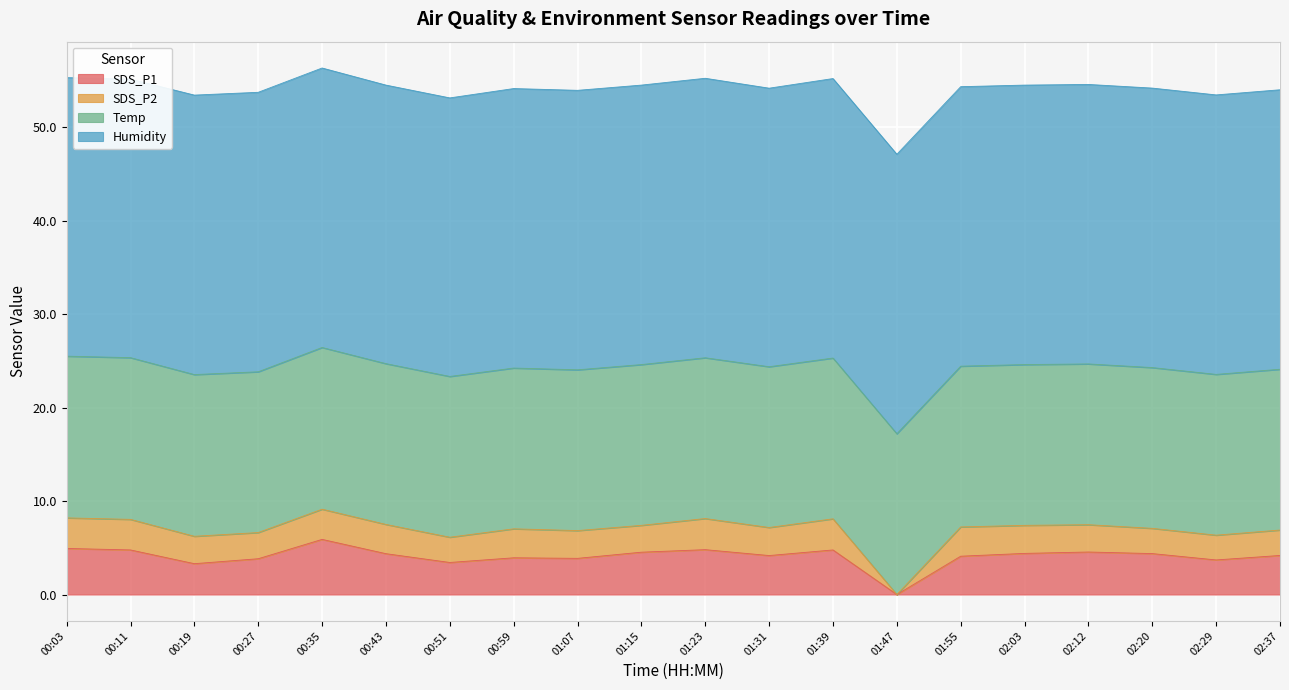

What are all the series names shown in the legend?

SDS_P1, SDS_P2, Temp, Humidity